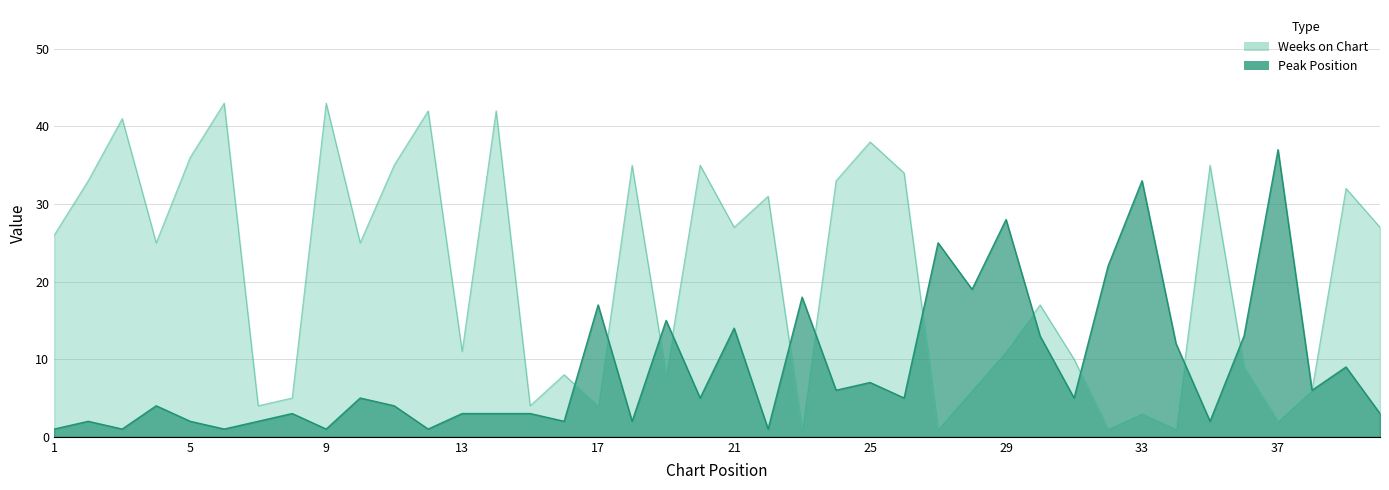

How many series are shown in this chart?

2